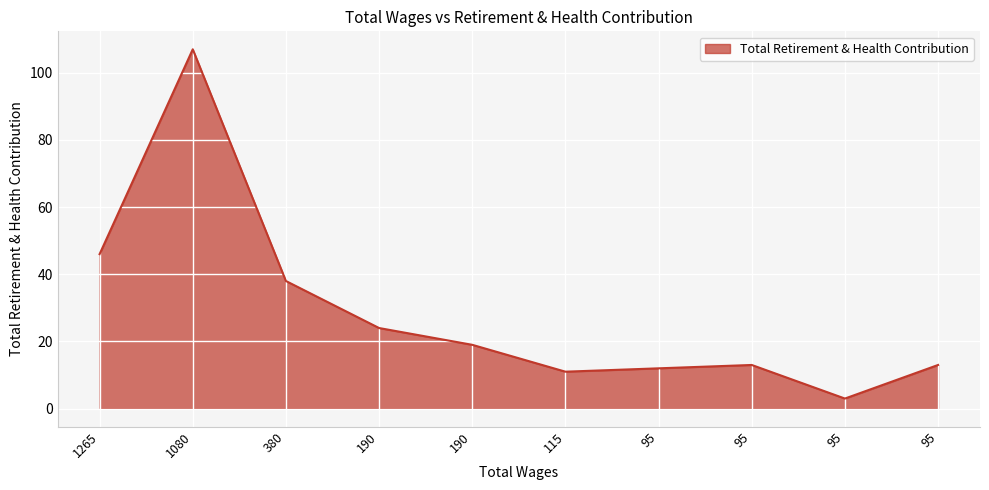

How many values are below 19?

5